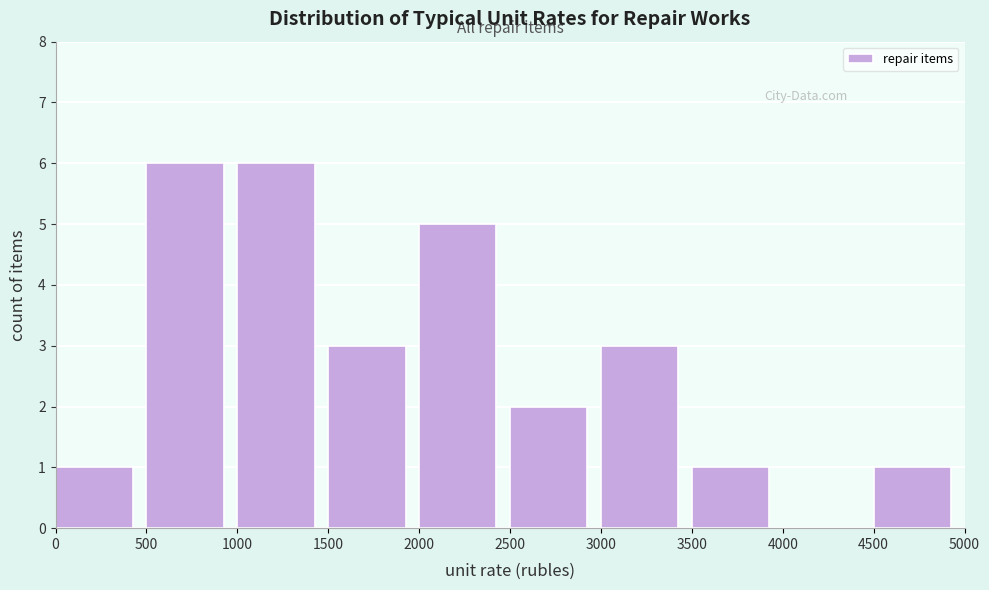

How tall is the bar that spans 2500 to 3000 on the x-axis? The values are not printed on the chart, so give them approximately, as read against the axis.

2